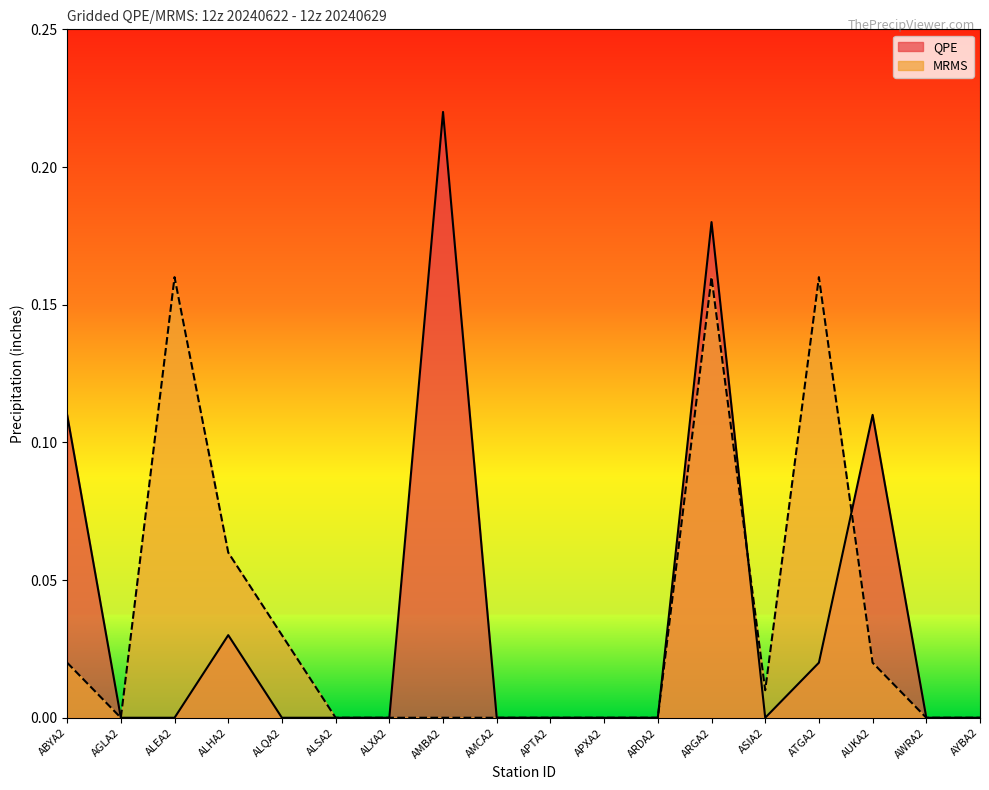

What is the maximum value for MRMS?

0.2